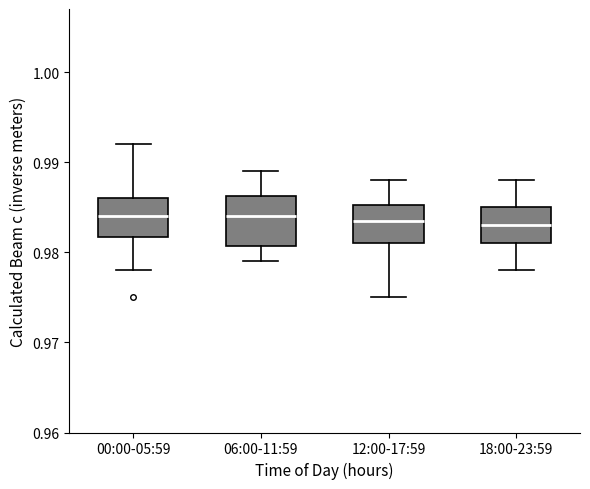

Where does the upper whisker of the box for 00:00-05:59 end on the y-axis? The values are not printed on the chart, so give them approximately, as read against the axis.

0.992